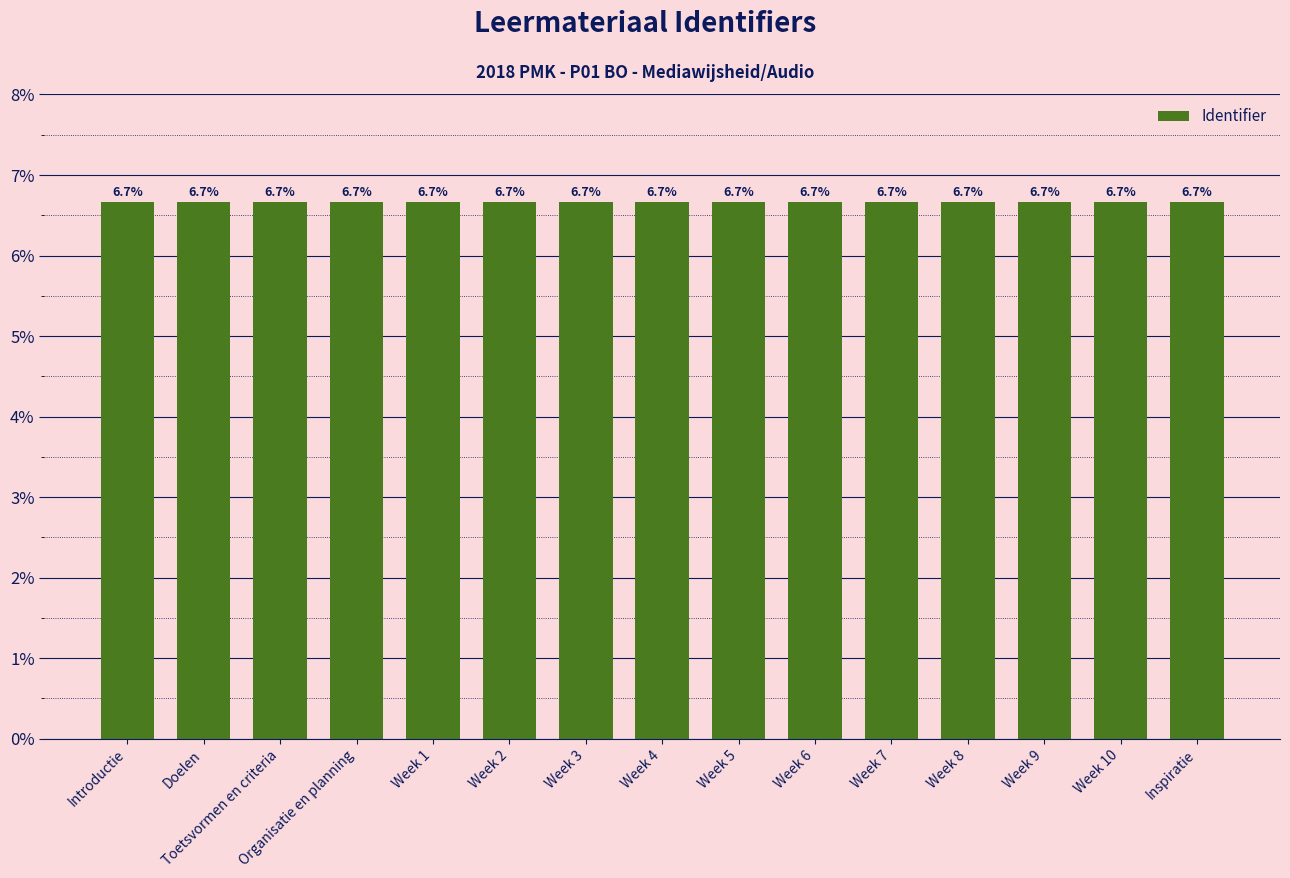

What is the greatest value displayed?

6.7